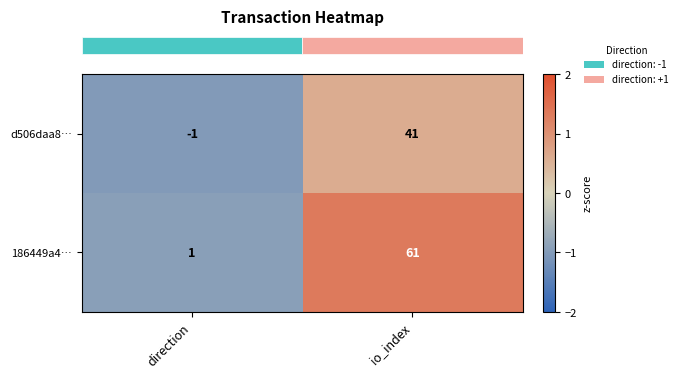

Rank the series at direction from highest to lowest value.

186449a4…, d506daa8…